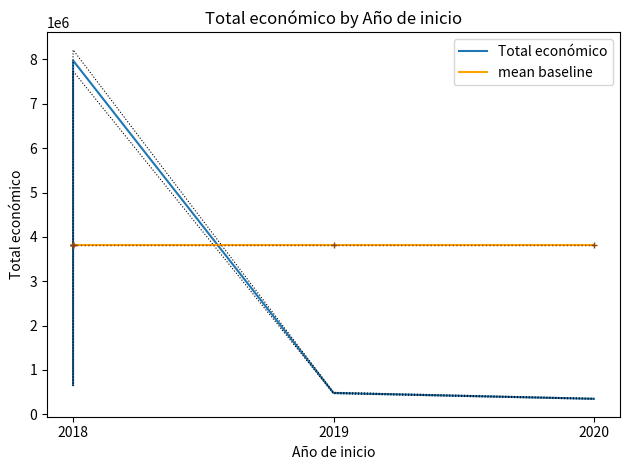

Reading right to left, extract all data points from this chart.

Total económico: 348843.0	480156.0	7977125.0	7717171.0	6097171.0	3508005.0	657425.0
mean baseline: 3826556.6	3826556.6	3826556.6	3826556.6	3826556.6	3826556.6	3826556.6